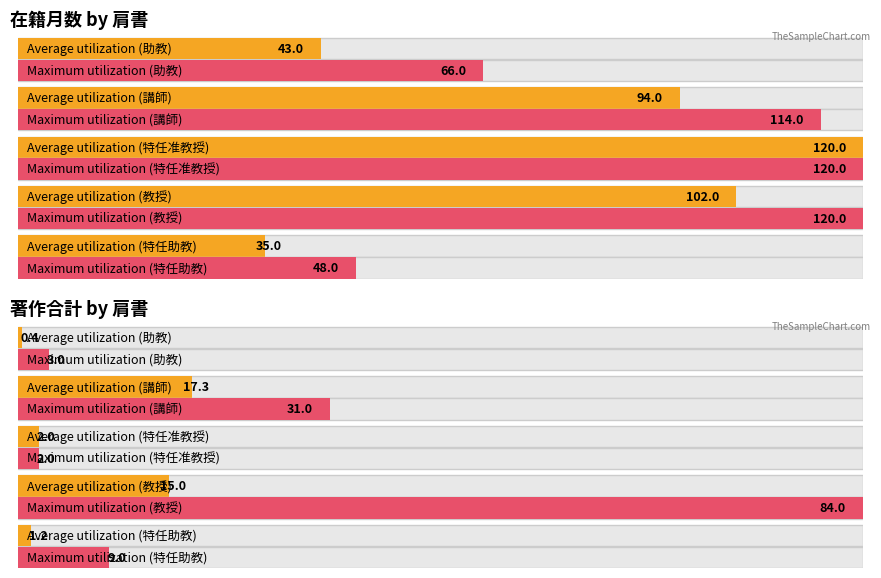

Which has a higher value, 0 or 1?

1